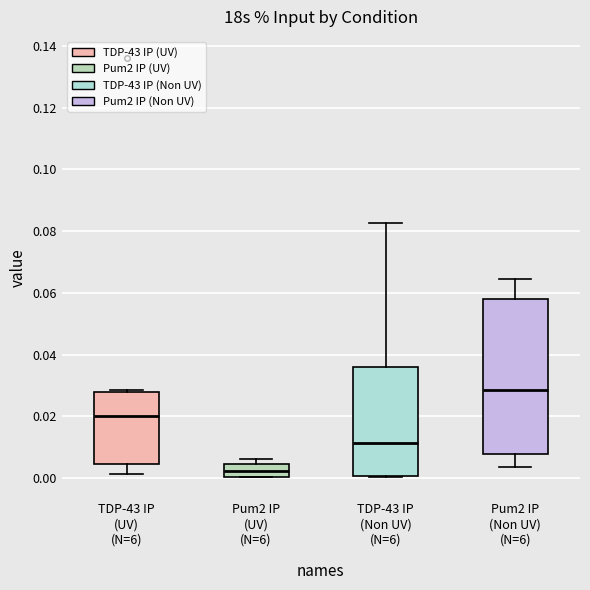

Reading left to right, transcribe this box plot: for each box, give where its median line is, the range the box spans, and where its two whiskers end, as read against the y-axis. The values are not printed on the chart, so give them approximately, as read against the axis.

TDP-43 IP (UV) (N=6): median 0.020, box 0.004 to 0.028, whiskers 0.002 to 0.028
Pum2 IP (UV) (N=6): median 0.002, box 0.000 to 0.004, whiskers 0.000 to 0.006
TDP-43 IP (Non UV) (N=6): median 0.012, box 0.000 to 0.036, whiskers 0.000 to 0.082
Pum2 IP (Non UV) (N=6): median 0.028, box 0.008 to 0.058, whiskers 0.004 to 0.064